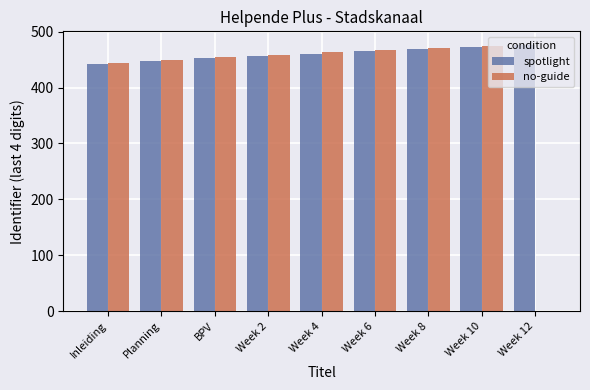

What is the sum of the no-guide values at Week 8 and Week 10?

946